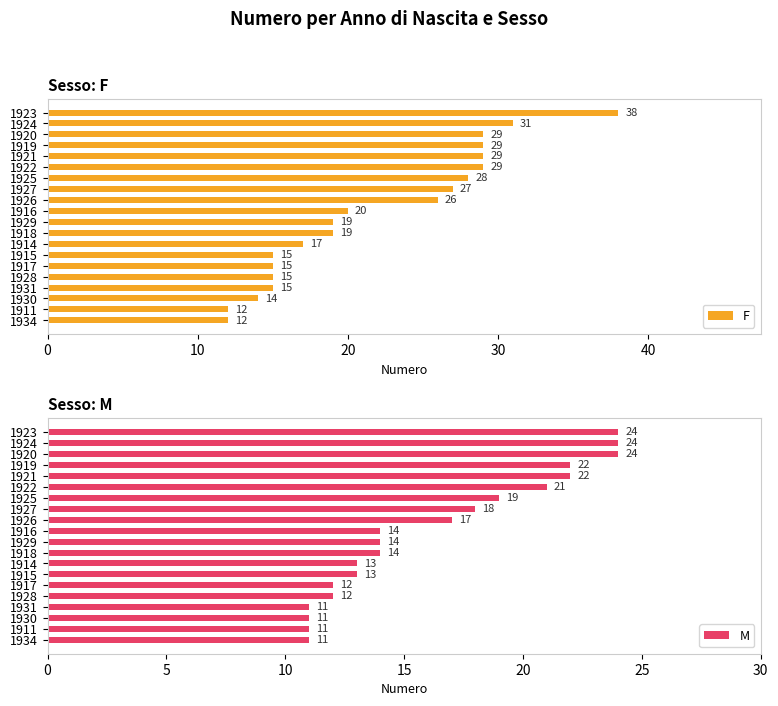

What is the difference between the maximum and minimum values in the F series?

26